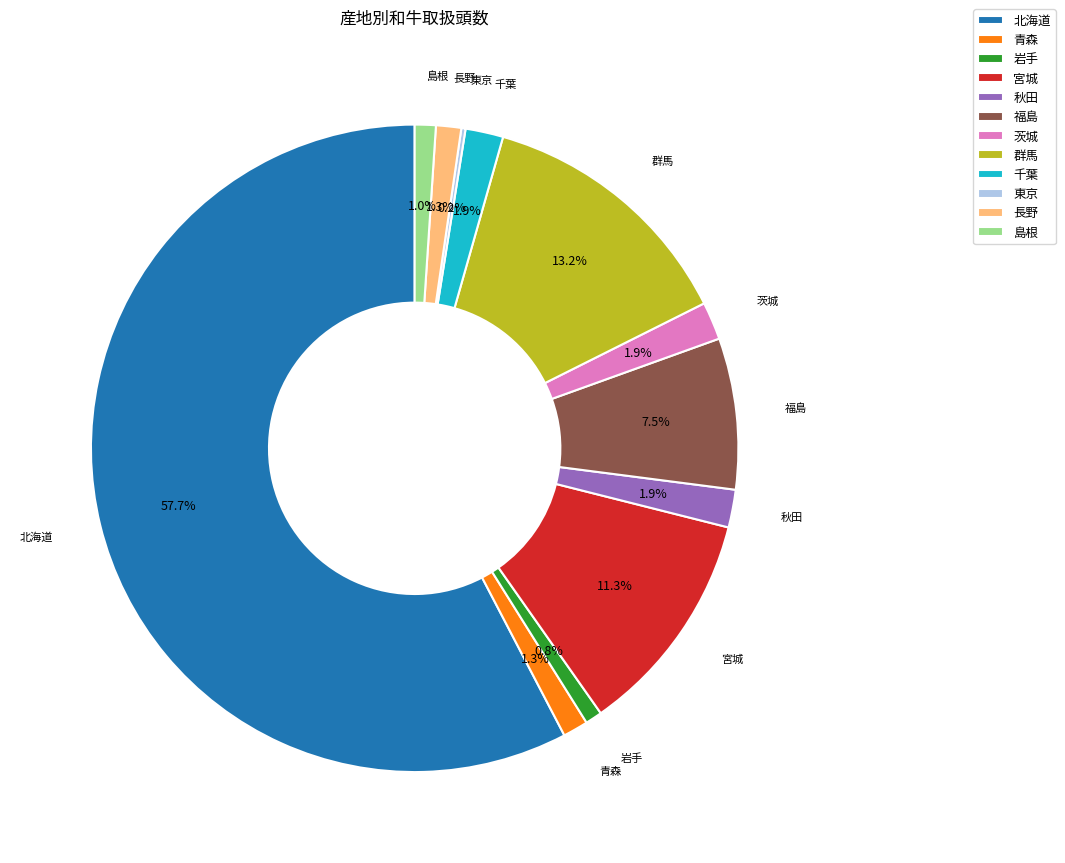

Which category has the biggest portion of the pie?

北海道